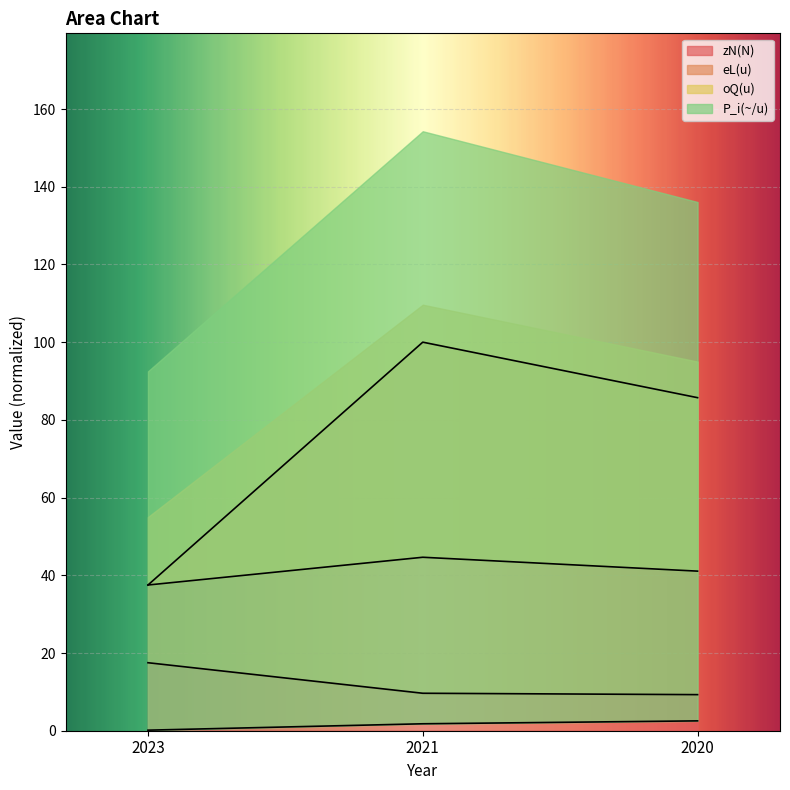

Between 2021 and 2020, which series saw the biggest shift?

eL(u)